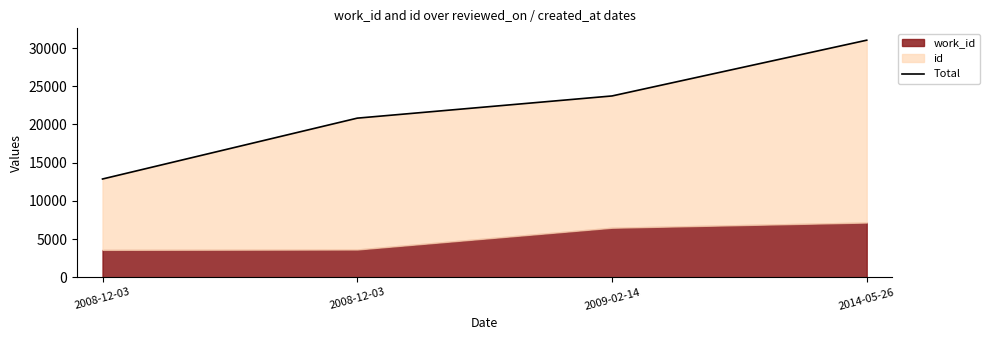

Reading left to right, transcribe all the data shown in this chart.

12859	20823	23727	31026